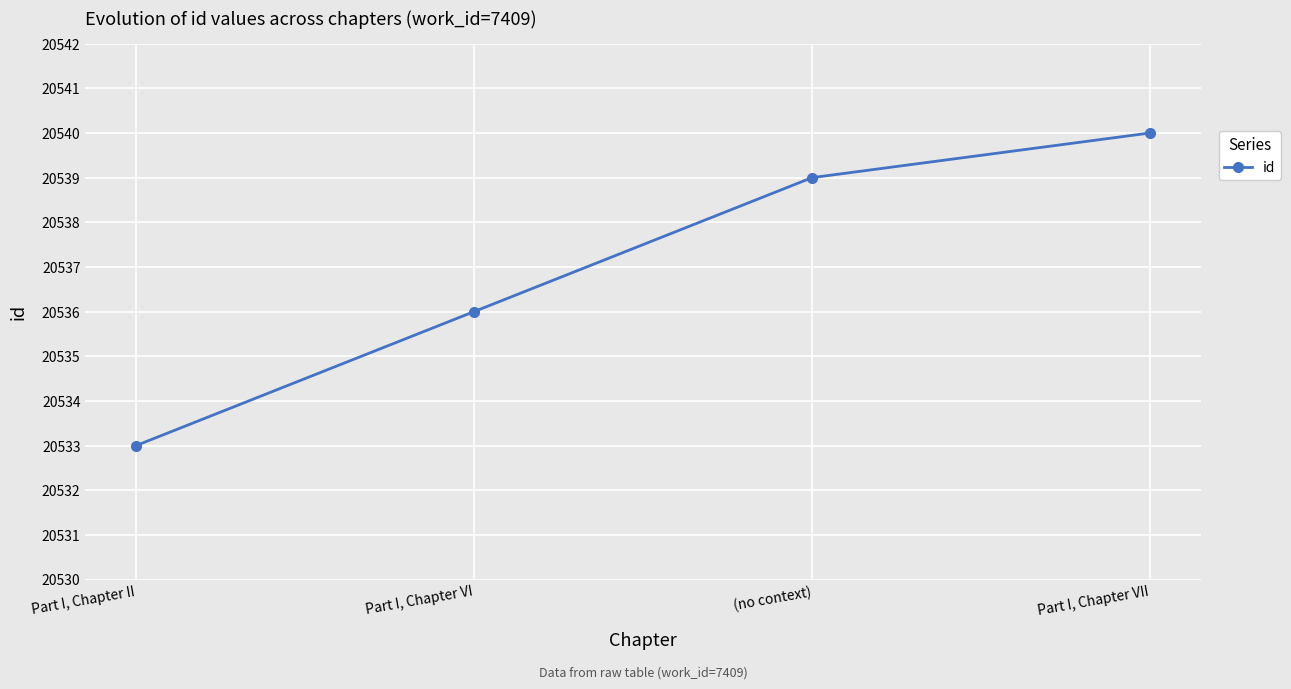

Which label corresponds to the smallest value in the chart?

Part I, Chapter II